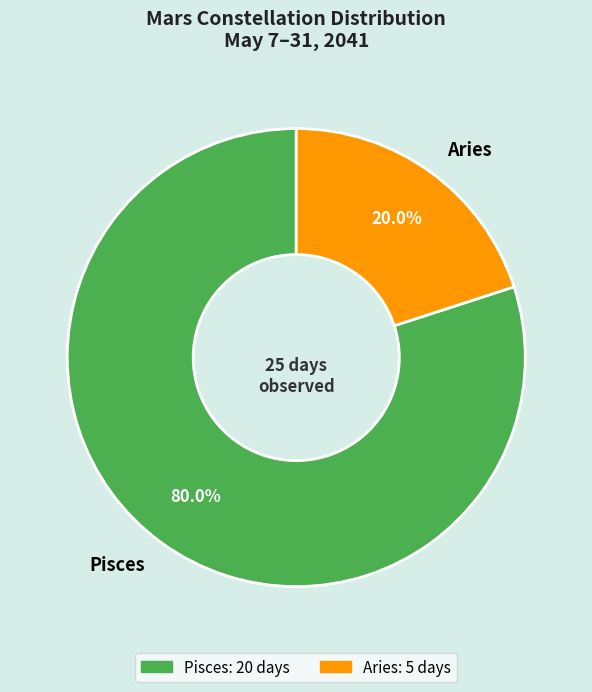

Count the number of slices in the pie.

2